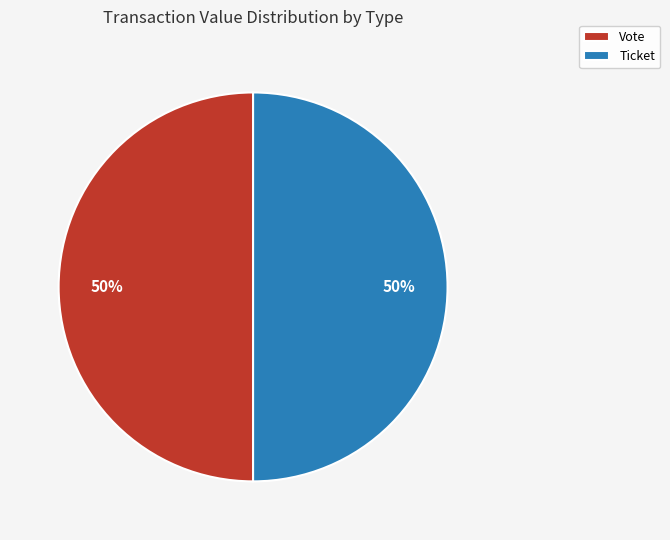

To the nearest percent, what portion does Ticket represent?

50%